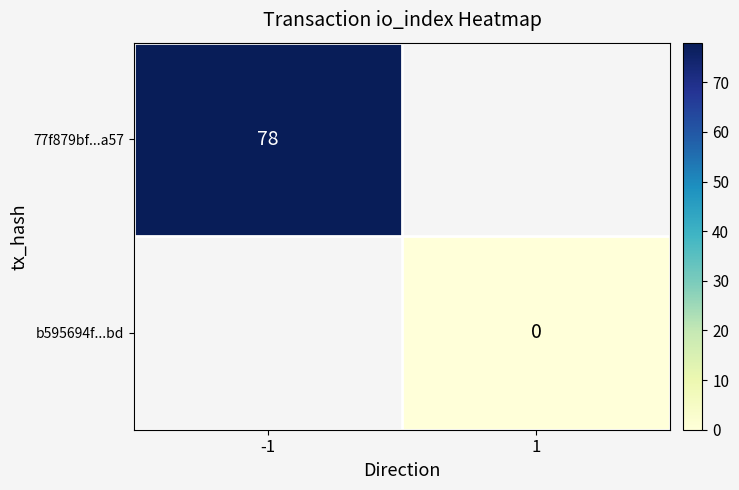

The value of 77f879bf...a57 at -1 is 105. True or false?

False